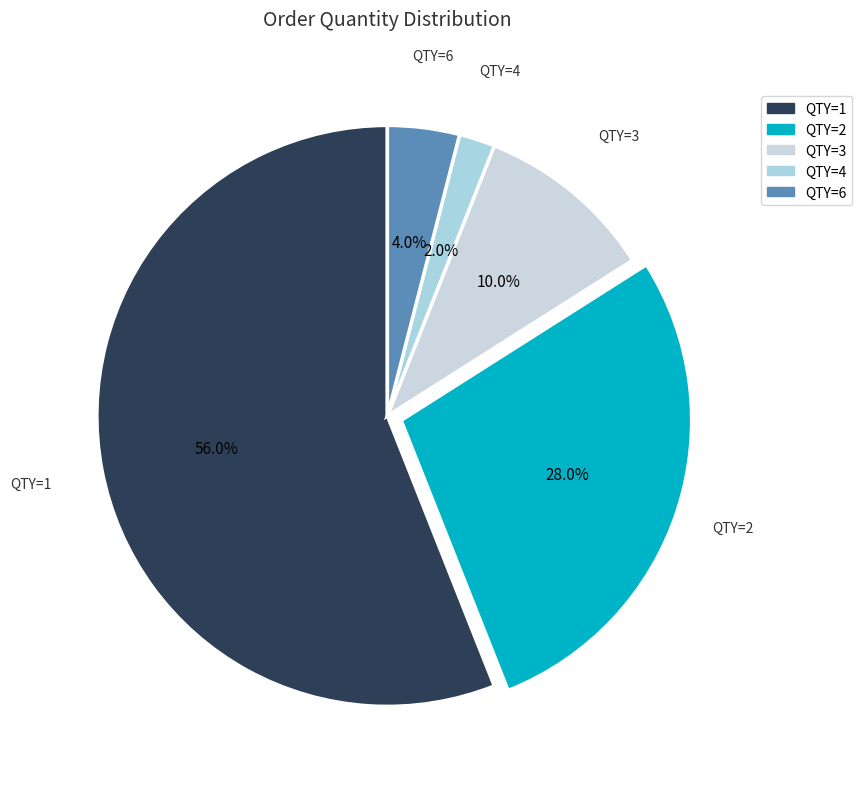

Approximately how many times larger is the value at QTY=4 compared to QTY=2?

0.1